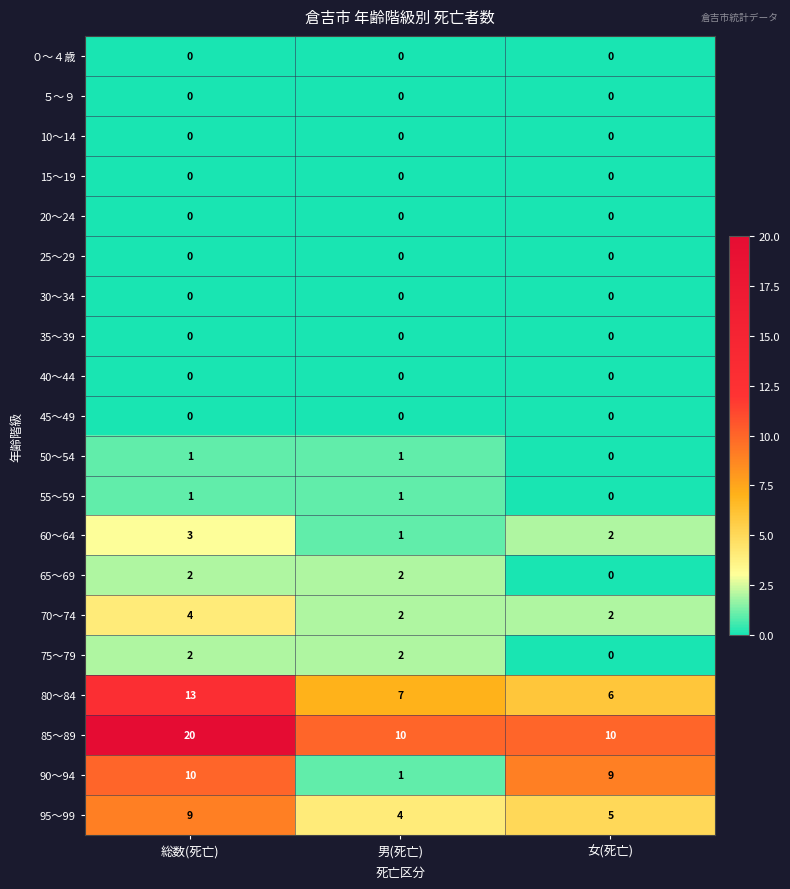

Is it true that 80～84 equals 10 at 女(死亡)?

False